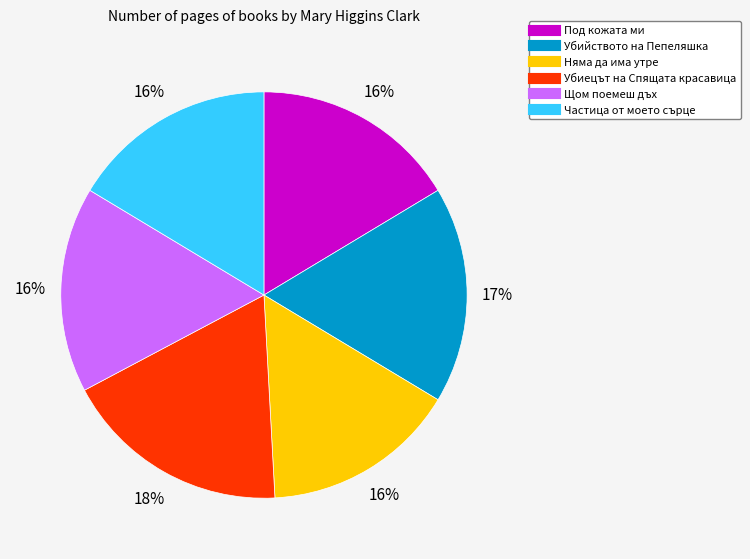

To the nearest percent, what is the average slice percentage?

17%